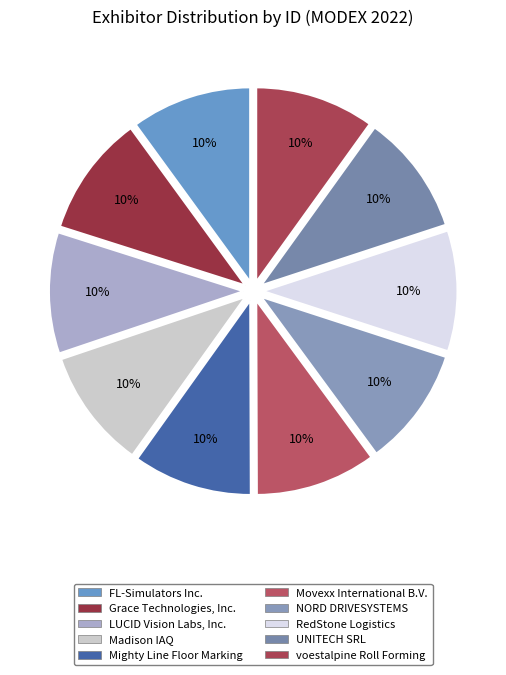

What portion of the pie excludes NORD DRIVESYSTEMS?

90.1%